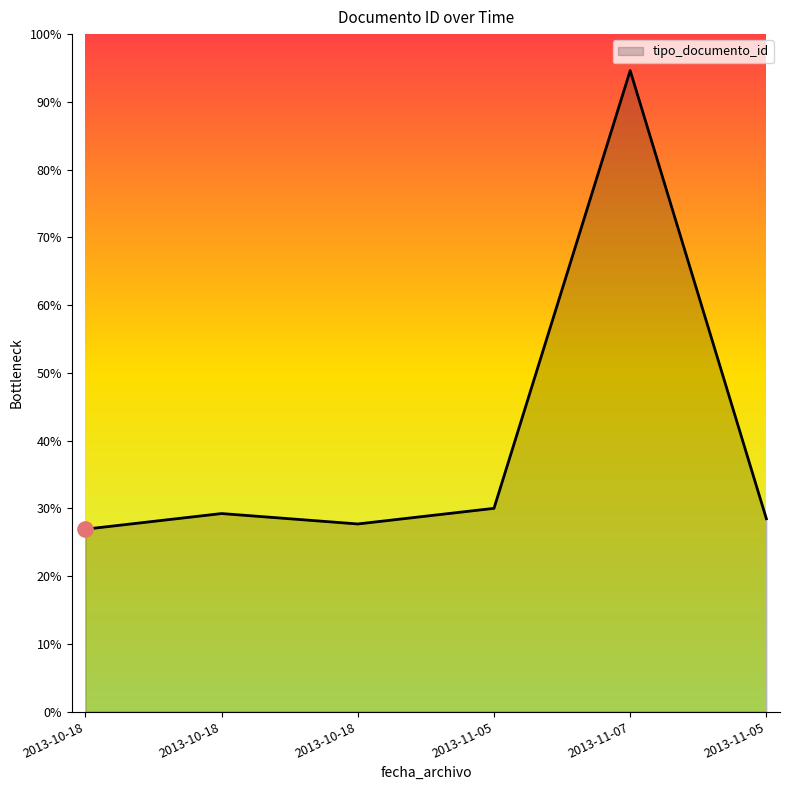

Does the chart have visible grid lines?

No